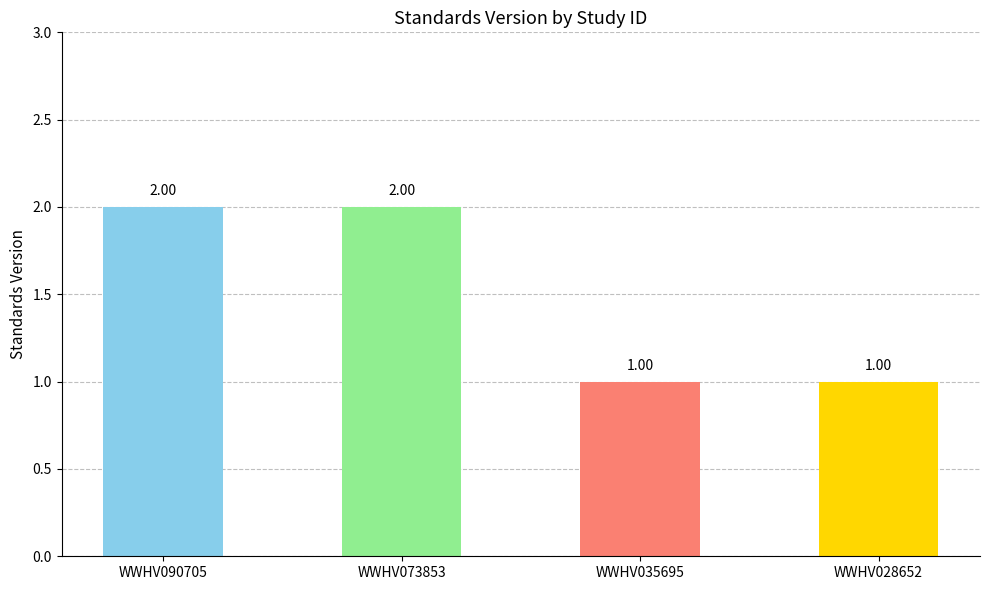

What is the difference between the maximum and minimum values?

1